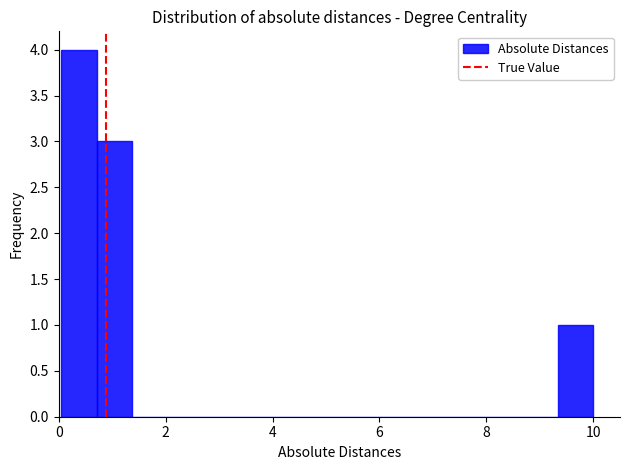

Around what value on the x-axis is the tallest bar? Give the approximate position of its centre, as read against the axis.

0.4